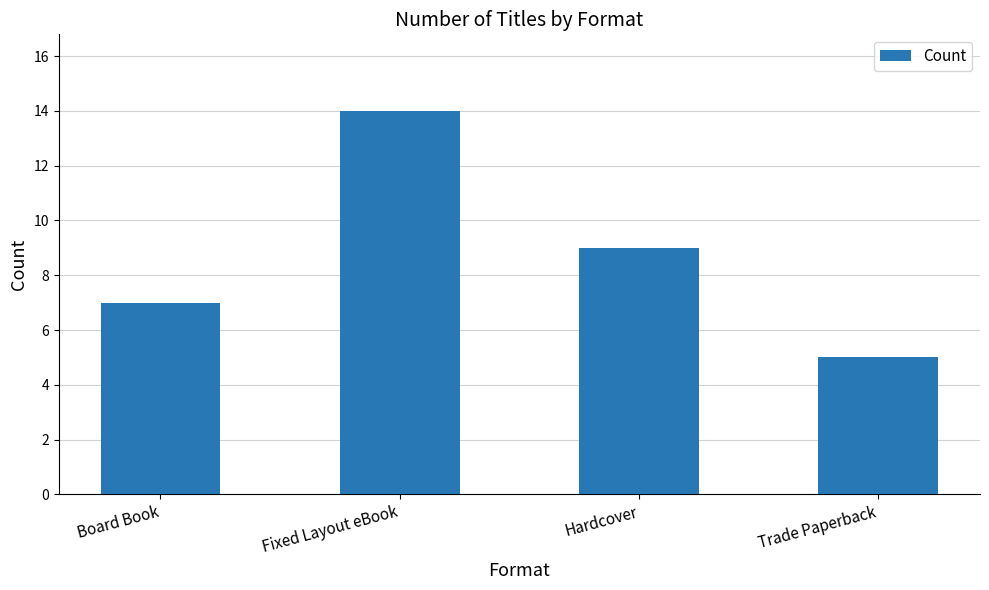

How many bars are there in total?

4